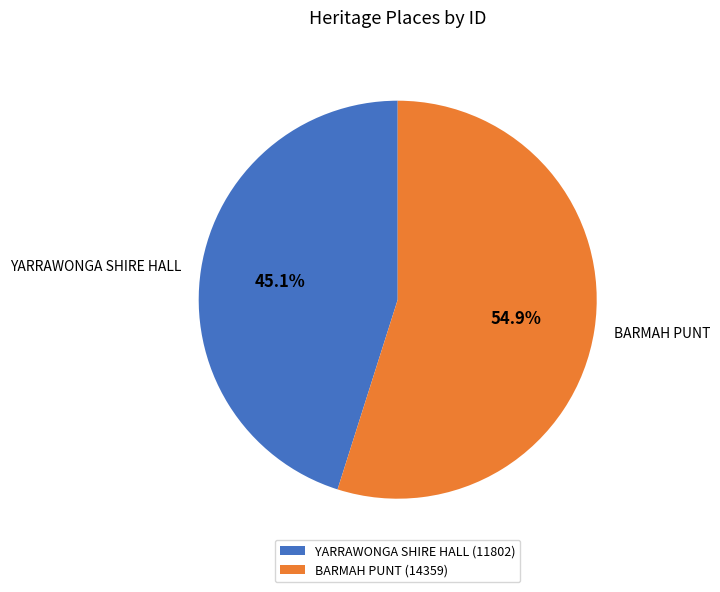

Which has a higher value, YARRAWONGA SHIRE HALL or BARMAH PUNT?

BARMAH PUNT